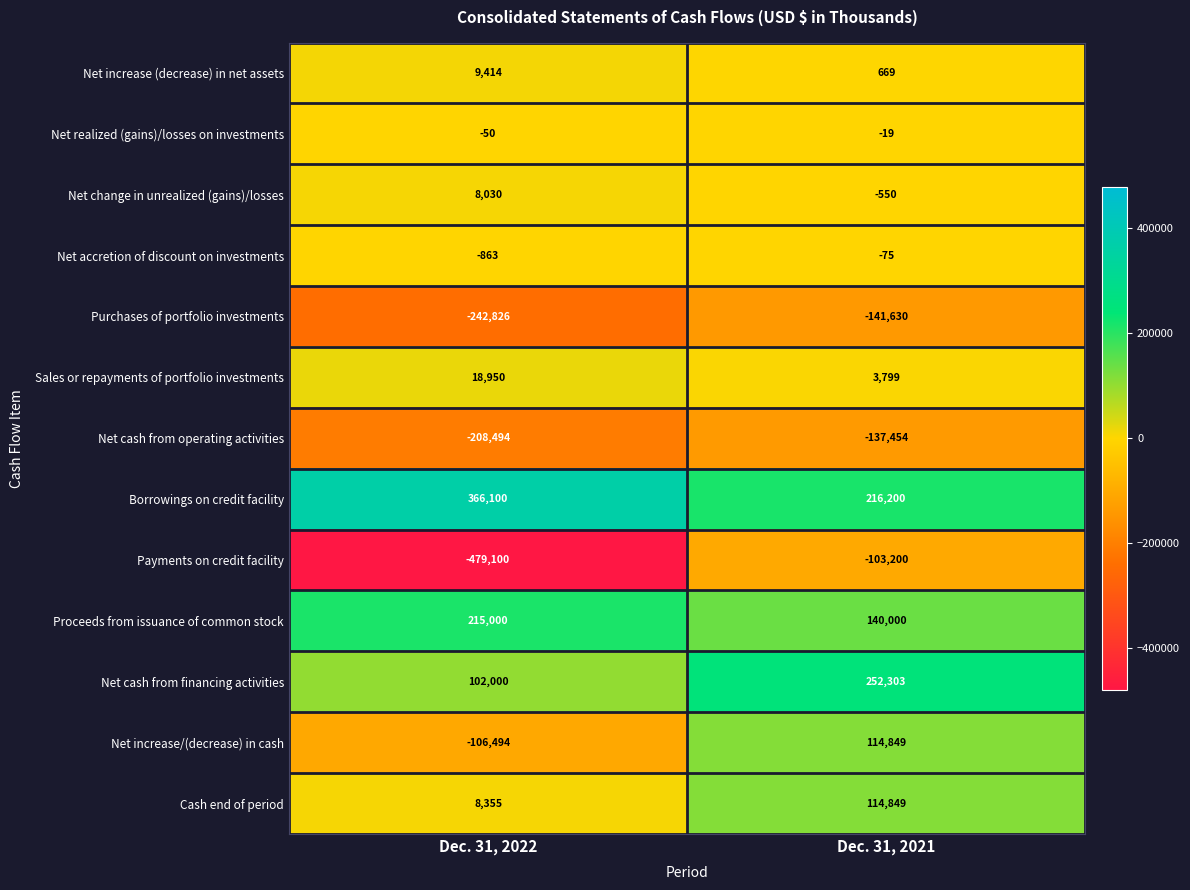

At which label is Purchases of portfolio investments closest to -192228?

Dec. 31, 2022